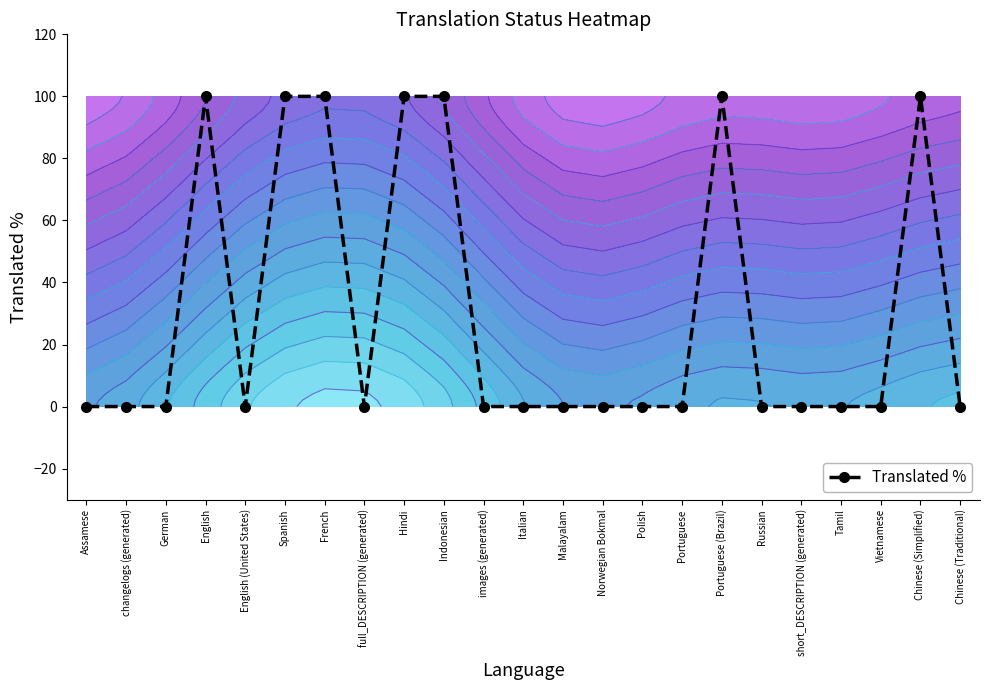

Which label corresponds to the largest value in the chart?

English